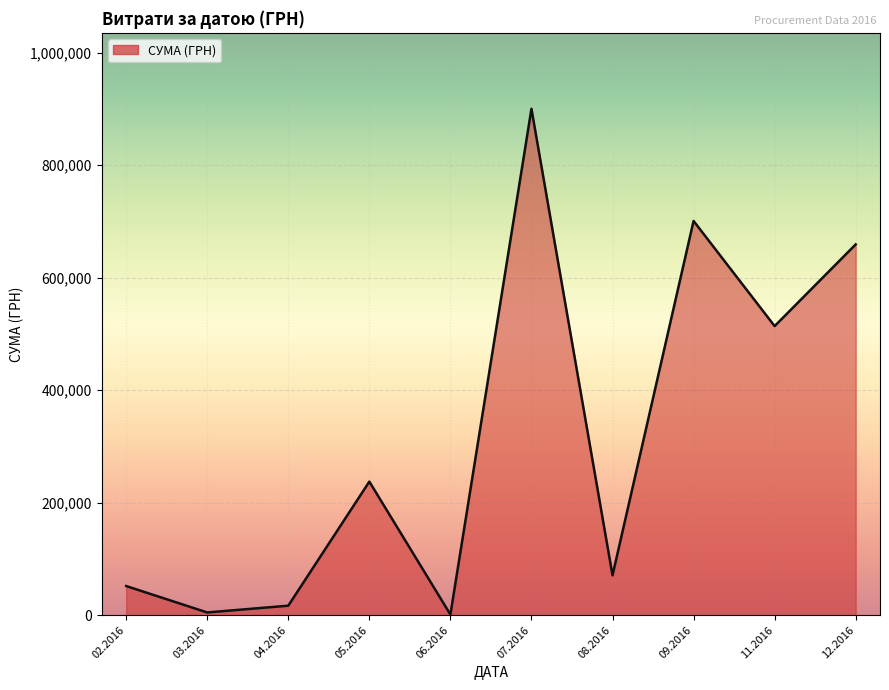

What is the difference between the maximum and minimum values?

898862.6